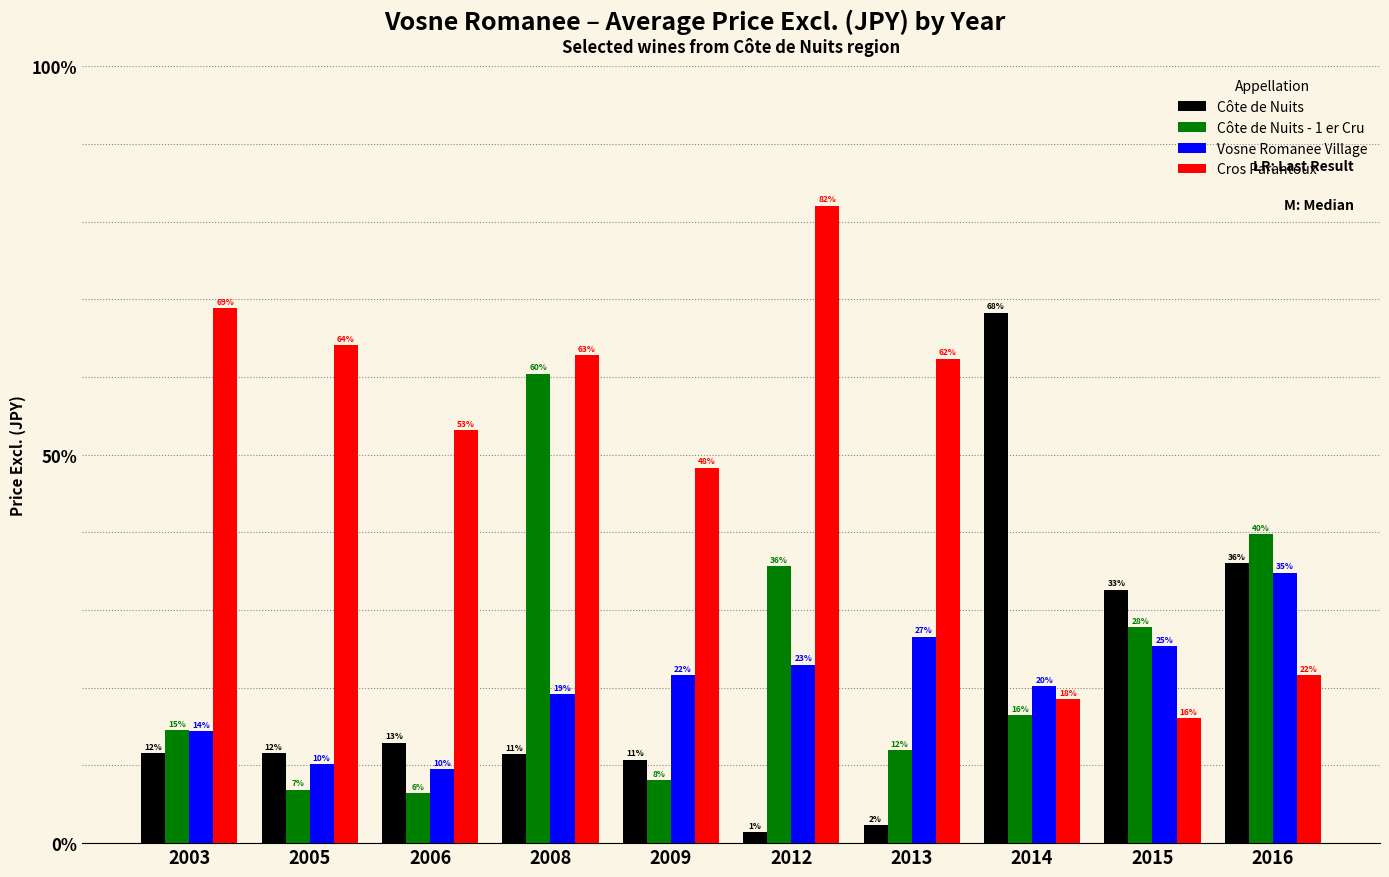

How many bars are there in total?

40